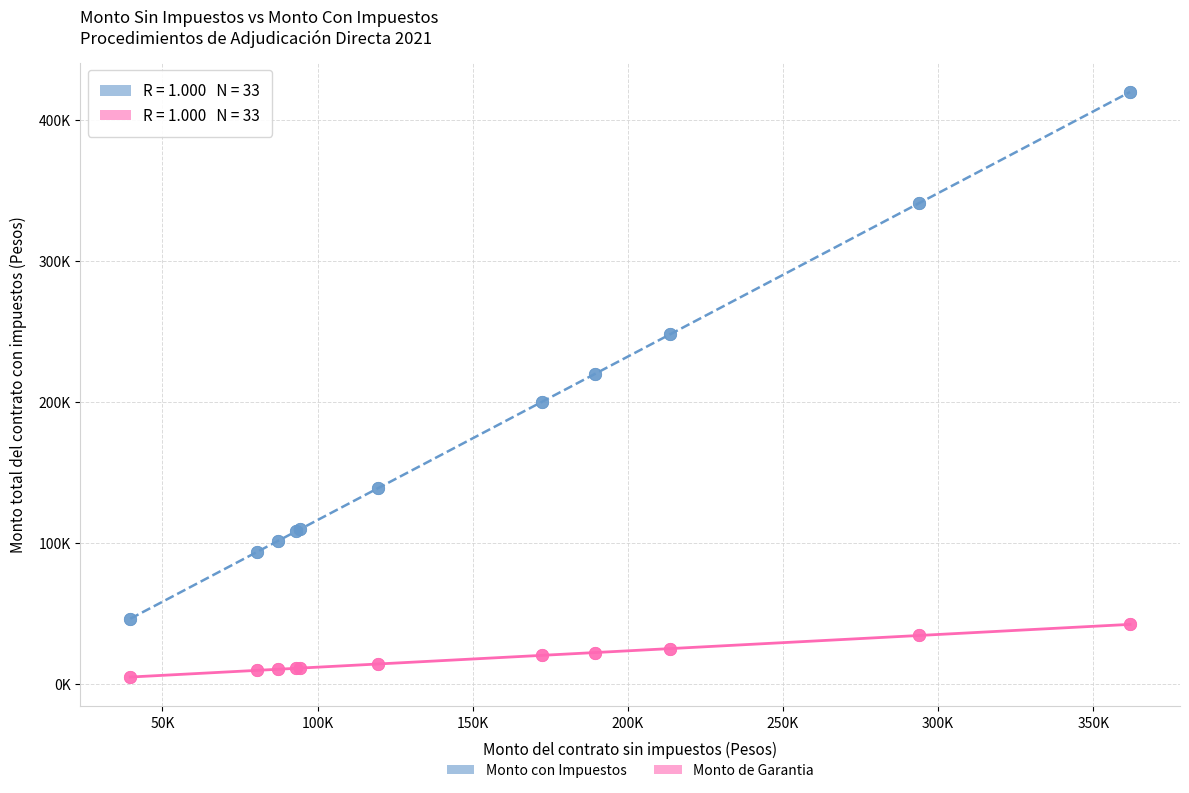

Which series reaches the minimum Y coordinate?

Monto de Garantia